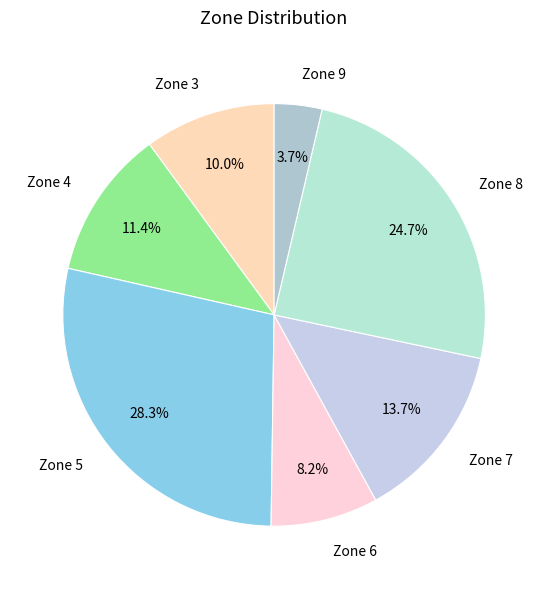

What is the smallest slice in the pie chart?

Zone 9